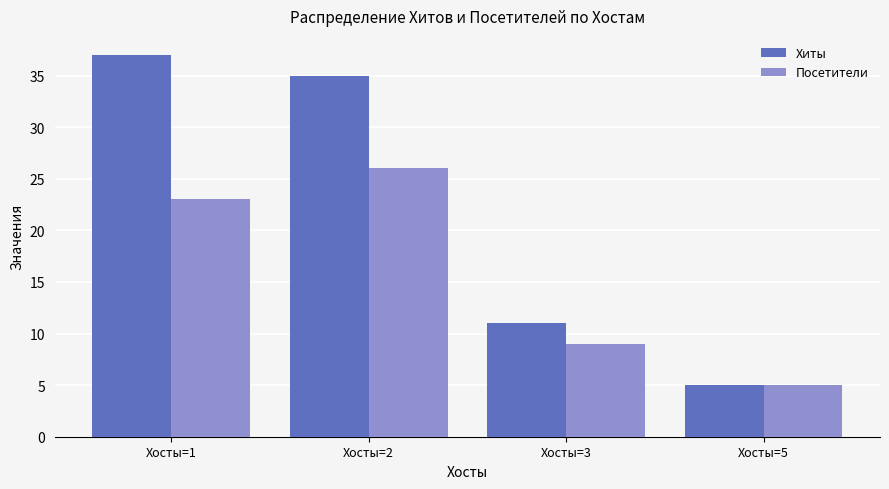

At how many categories does at least one series exceed 19?

2